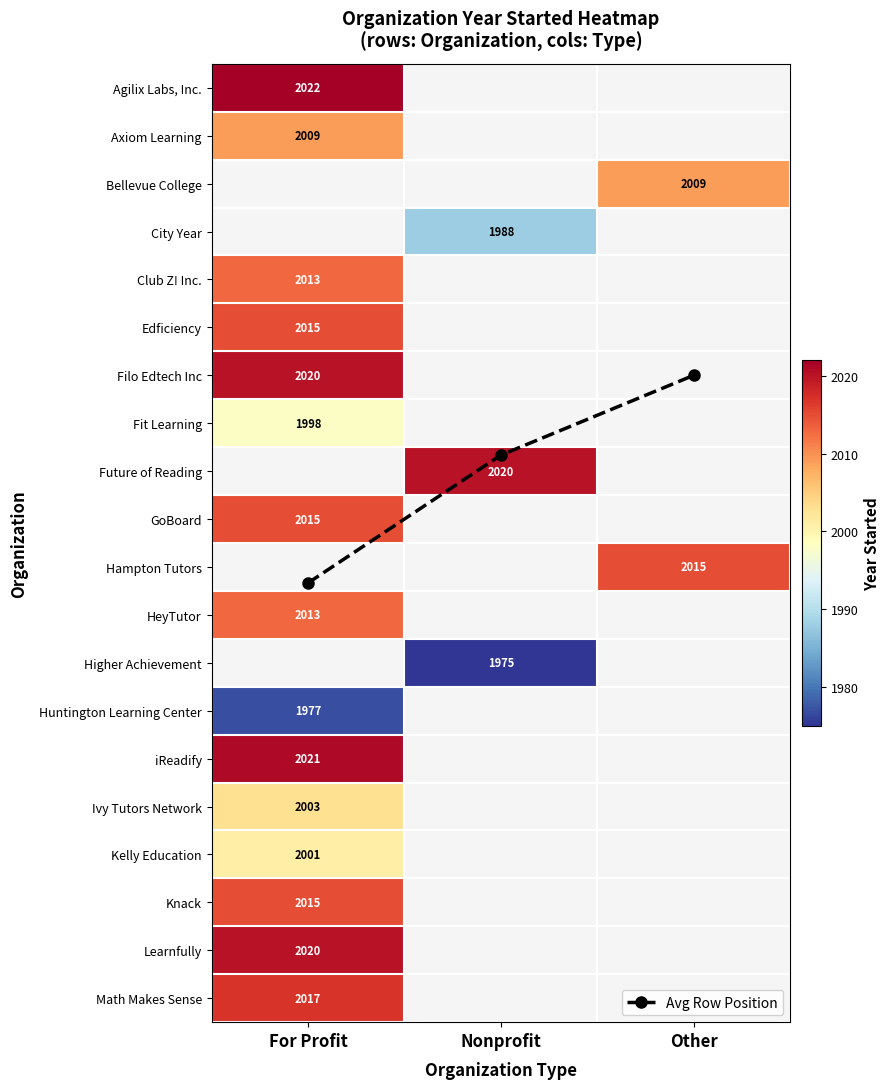

List the series in order of their peak value, highest first.

Agilix Labs, Inc., Bellevue College, City Year, Filo Edtech Inc, Future of Reading, Hampton Tutors, Higher Achievement, iReadify, Learnfully, Math Makes Sense, Edficiency, GoBoard, Knack, Club Z! Inc., HeyTutor, Axiom Learning, Ivy Tutors Network, Kelly Education, Fit Learning, Huntington Learning Center, Avg Row Position